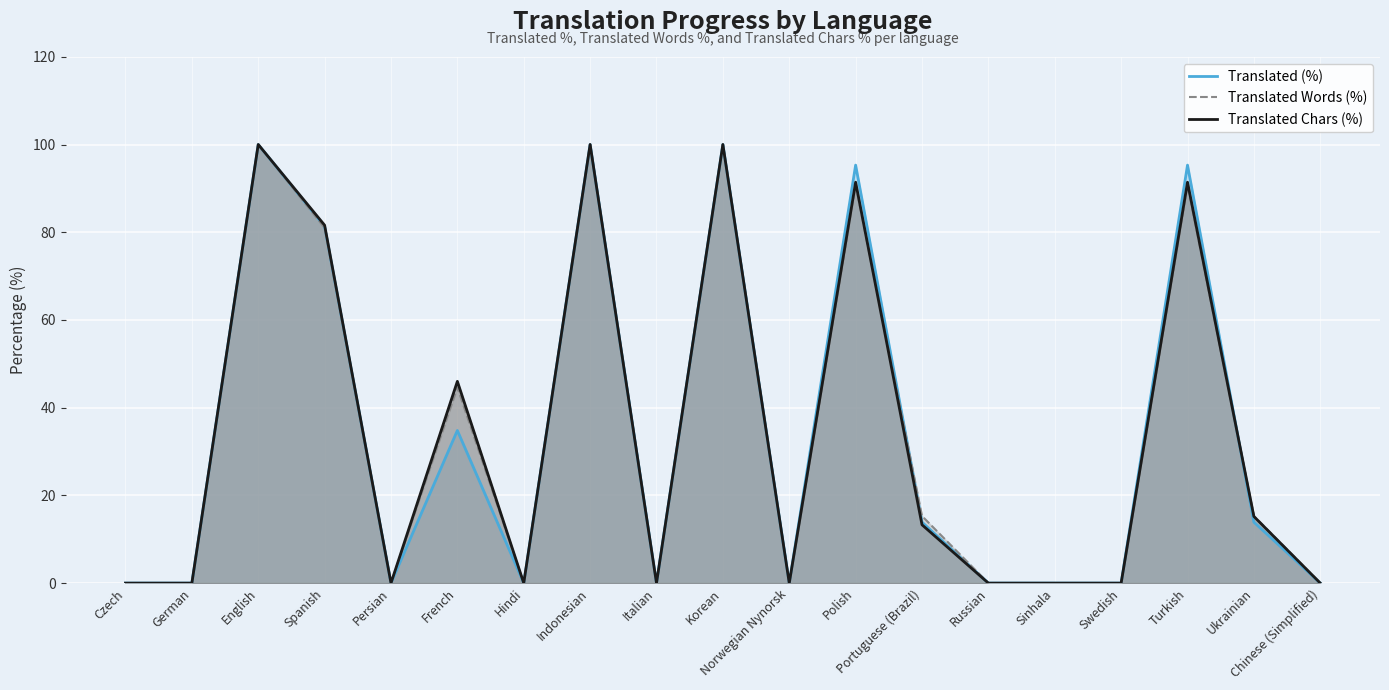

Does the chart display data point markers on the line(s)?

No